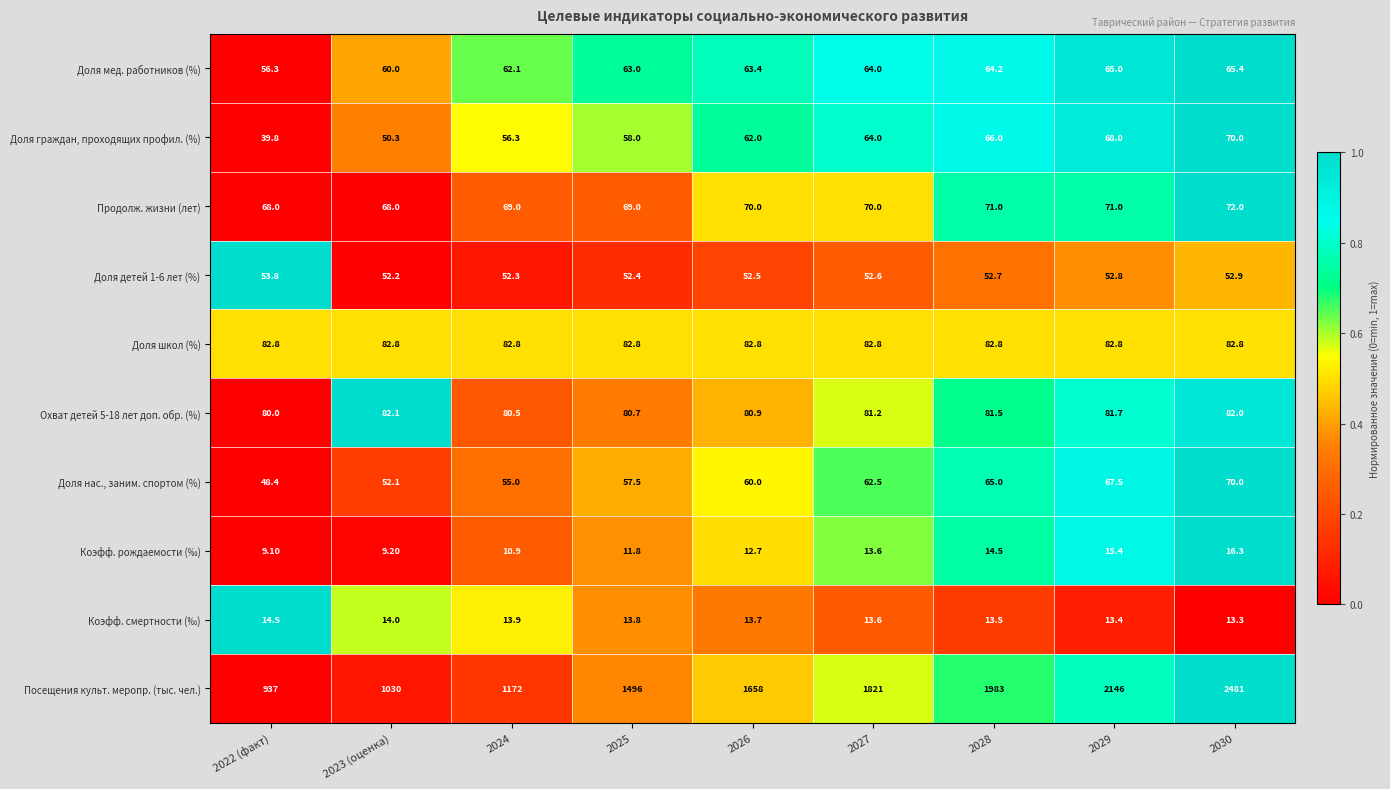

Which series changed the most between 2024 and 2030?

Посещения культ. меропр. (тыс. чел.)